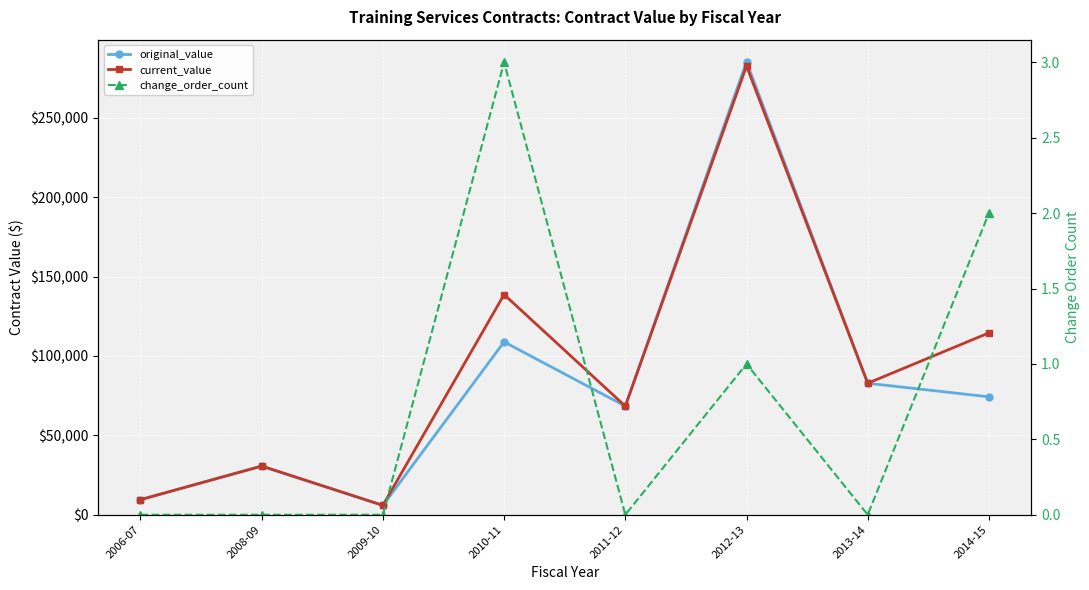

At which label does current_value reach its minimum?

2009-10